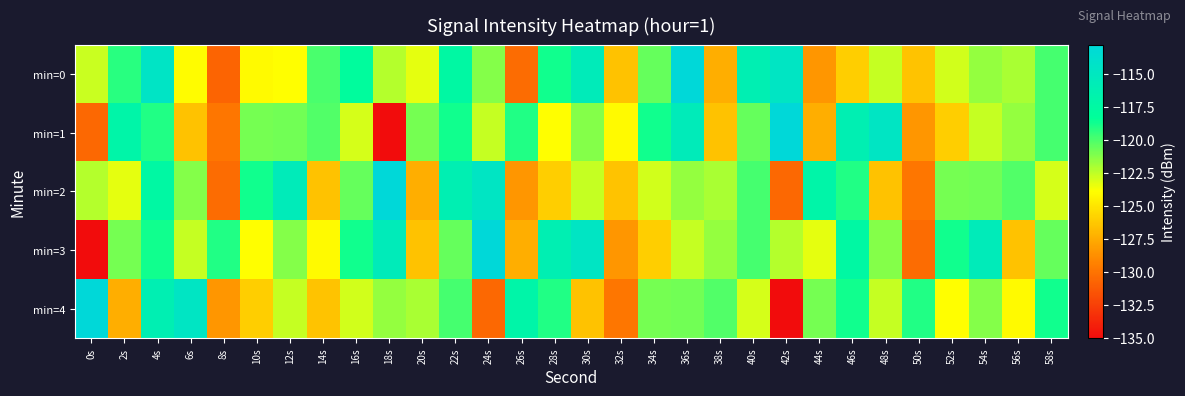

Rank the series at 16s from highest to lowest value.

min=0, min=3, min=2, min=4, min=1